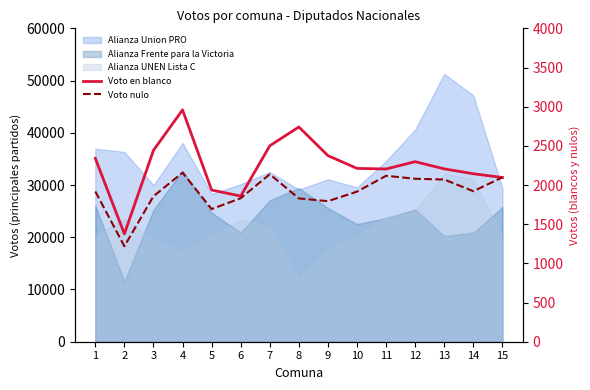

True or false: Voto en blanco and Voto nulo intersect in this chart.

True